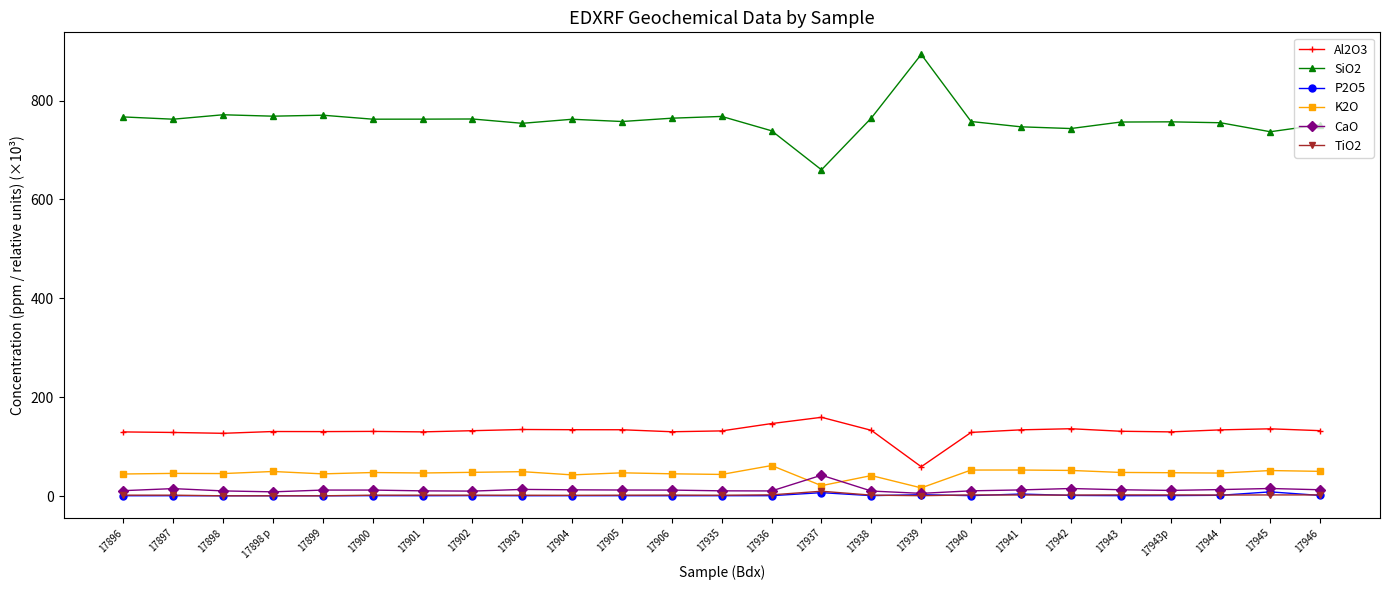

What are all the series names shown in the legend?

Al2O3, SiO2, P2O5, K2O, CaO, TiO2